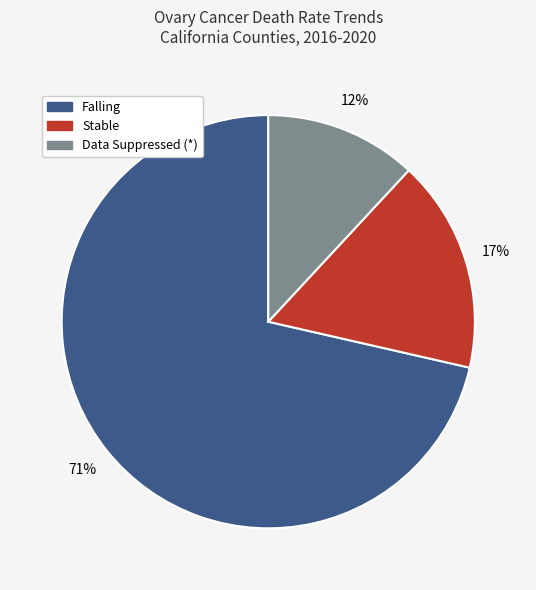

How many segments does this pie chart have?

3